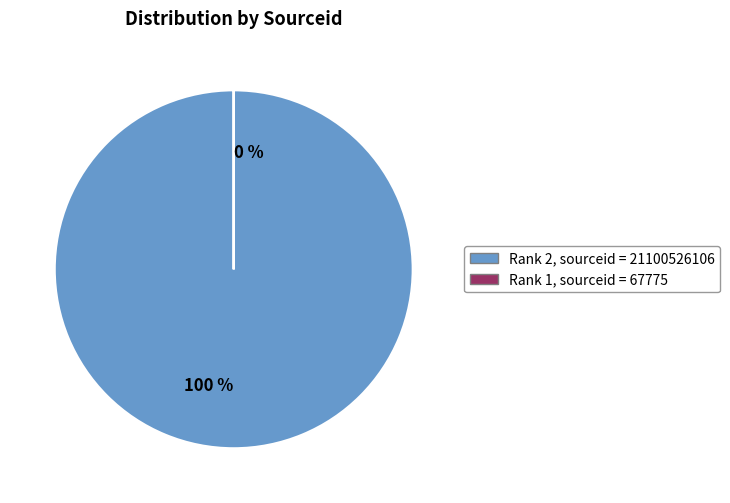

Does any single category account for the majority?

Yes